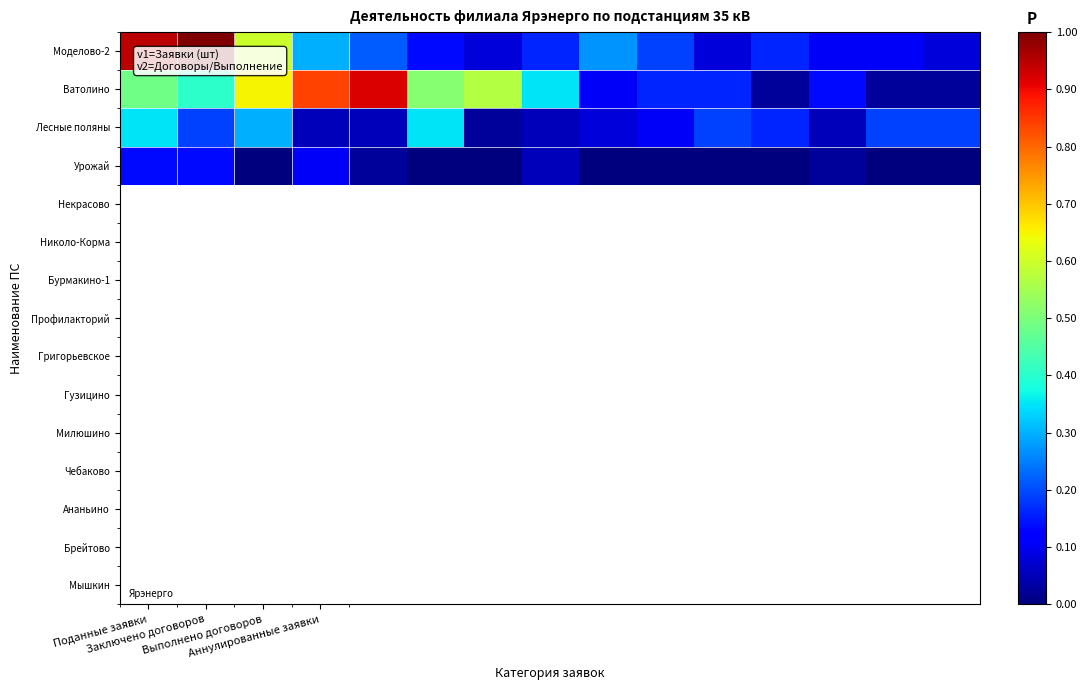

Reading left to right, transcribe all the data shown in this chart.

Моделово-2: 35	37	22	11	8	5	3	6	10	7	3	6	4	4	3
Ватолино: 18	15	24	31	34	19	21	13	4	6	6	1	5	1	1
Лесные поляны: 13	7	11	2	2	13	1	2	3	4	7	6	2	7	7
Урожай: 5	5	0	4	1	0	0	2	0	0	0	0	1	0	0